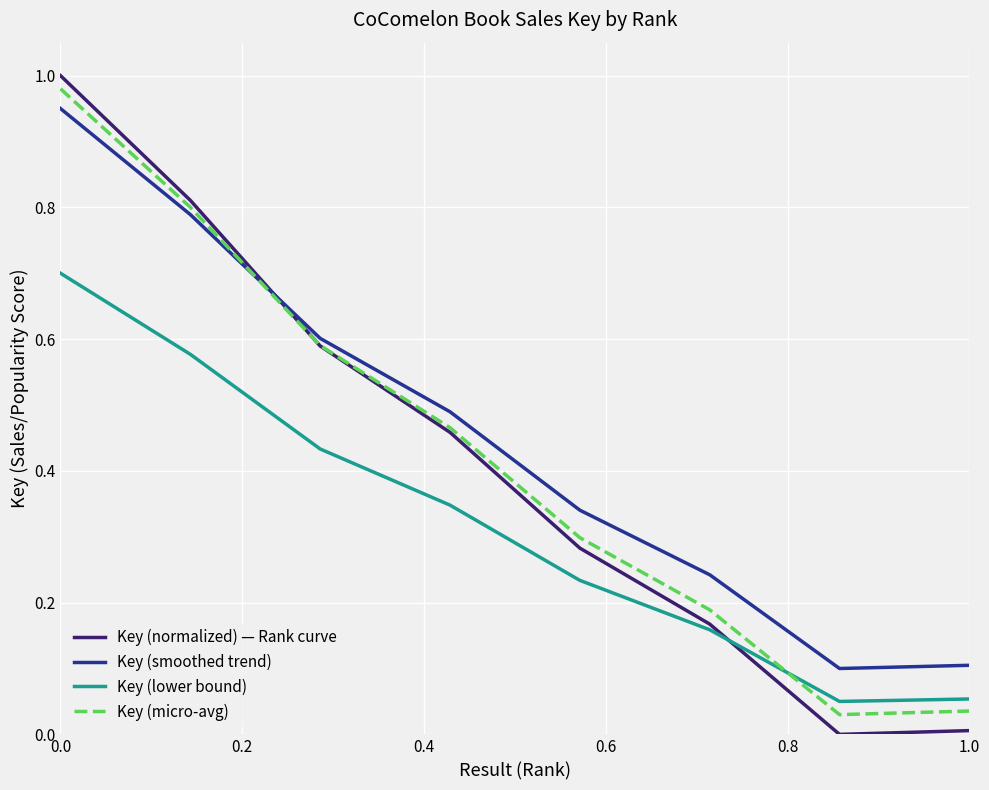

At how many categories does at least one series exceed 0?

8